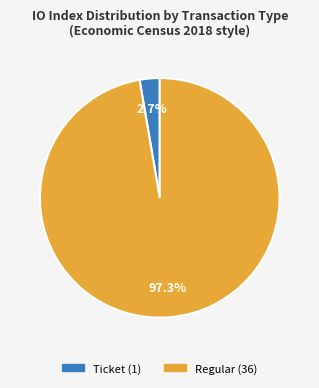

Is there a majority slice in this chart?

Yes